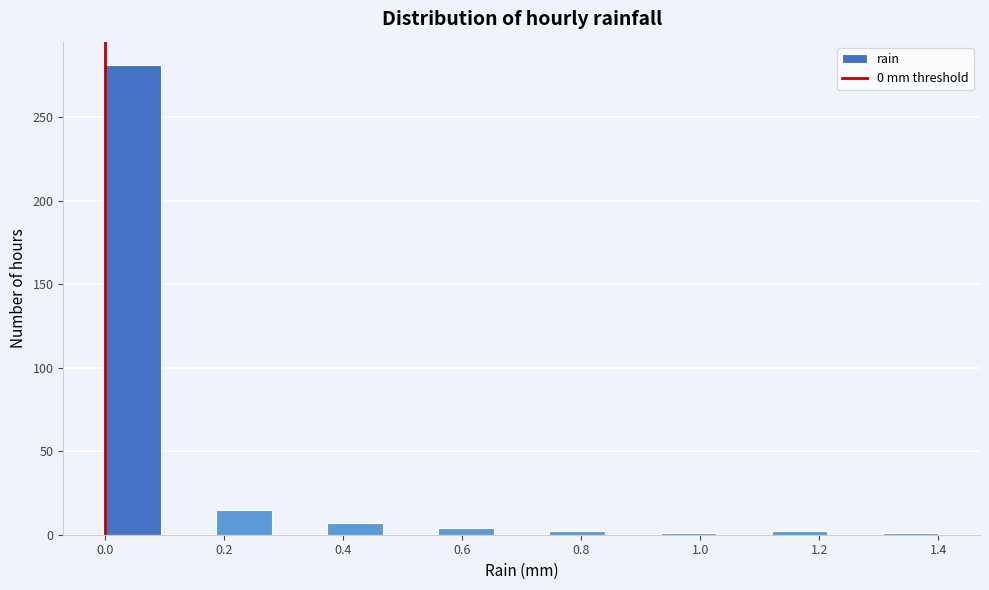

What is the height of the bar covering 0.38 to 0.46 on the x-axis? Neither the bar edges nor the heights are printed on the chart, so give them approximately, as read against the axes.

5